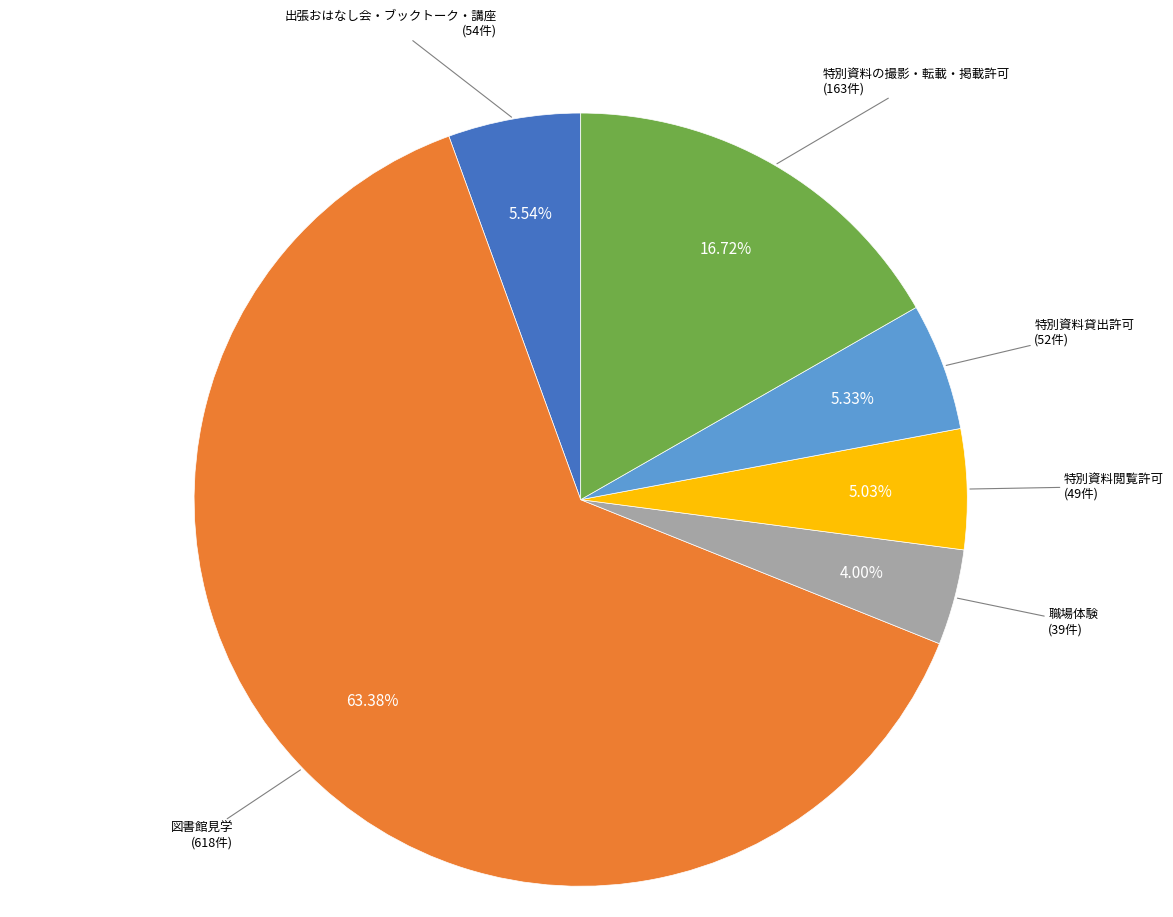

Does any single category account for the majority?

Yes